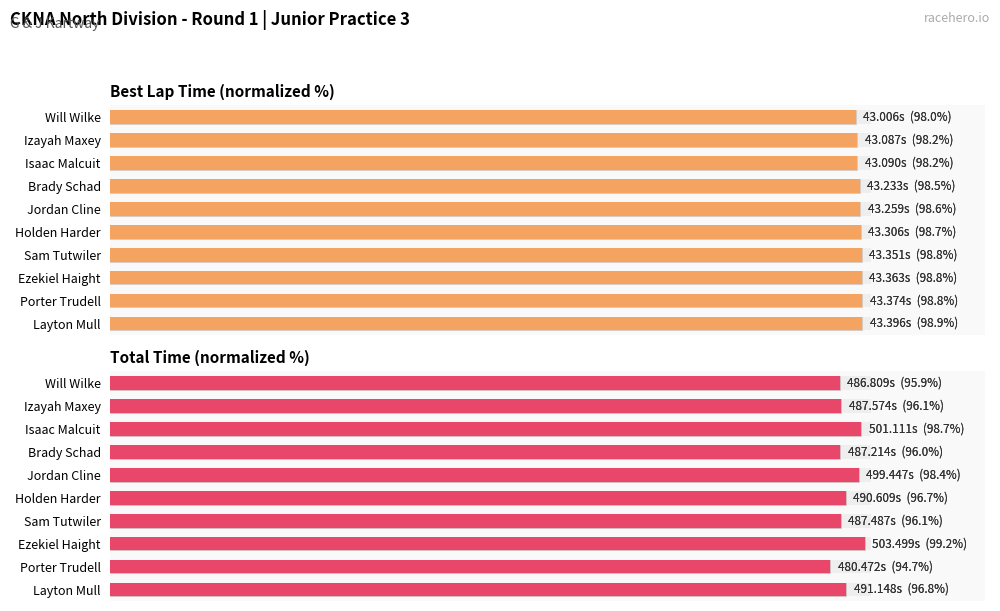

How many bars are there in total?

20